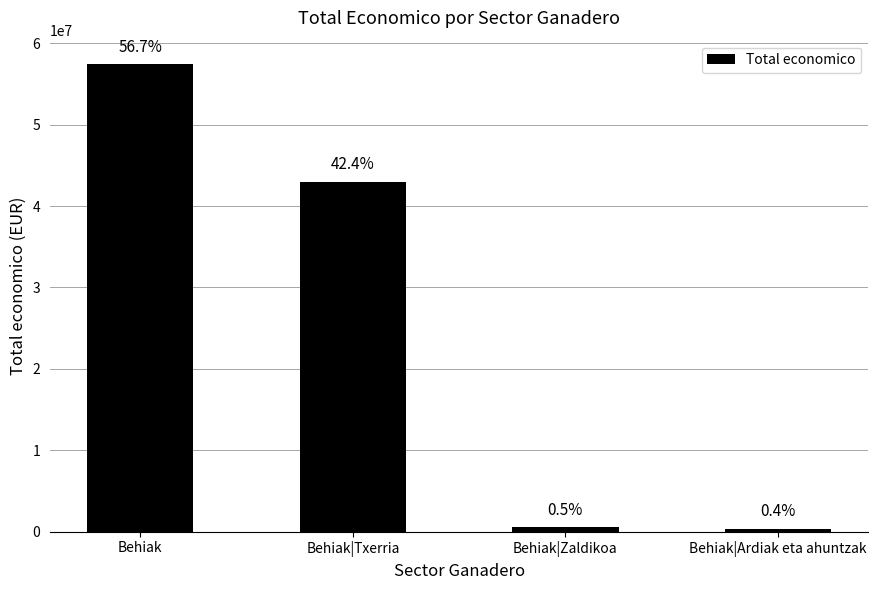

How many bars are there in total?

4